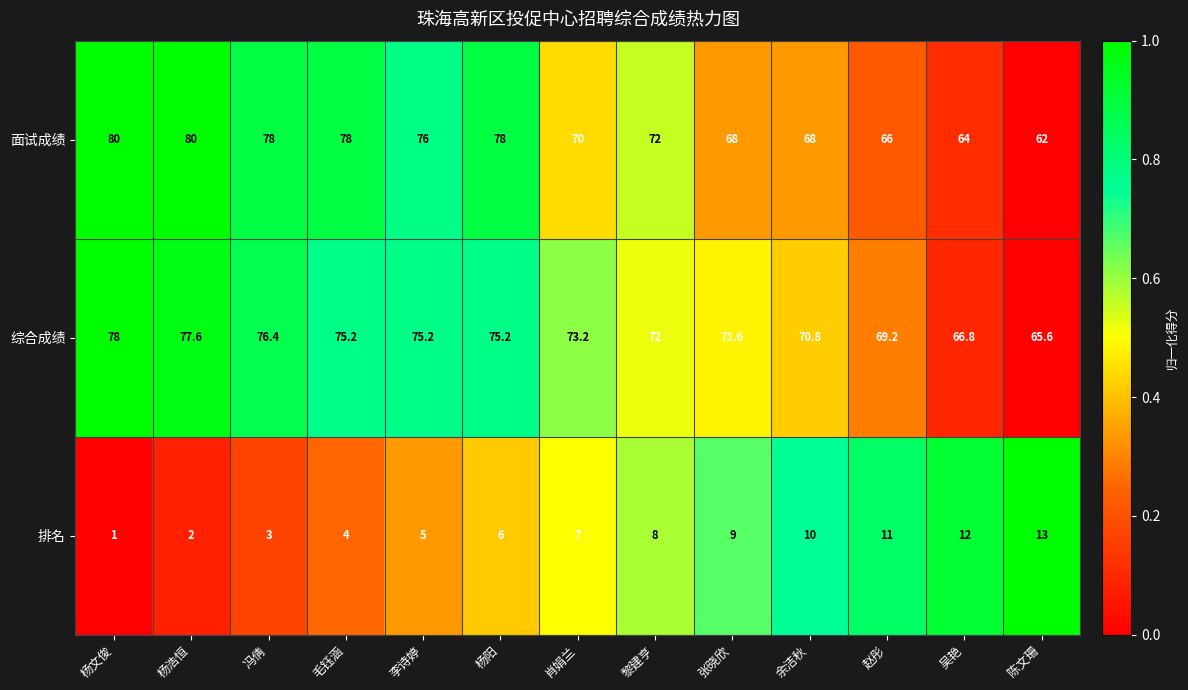

What is the maximum value shown in the chart?

80.0